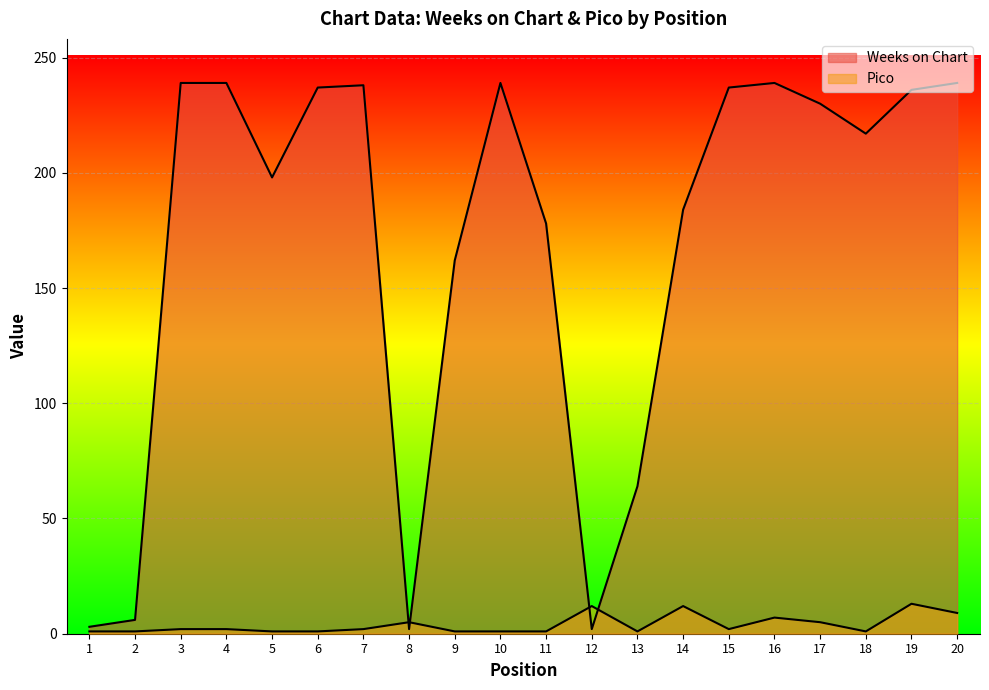

What is the greatest value displayed?

239